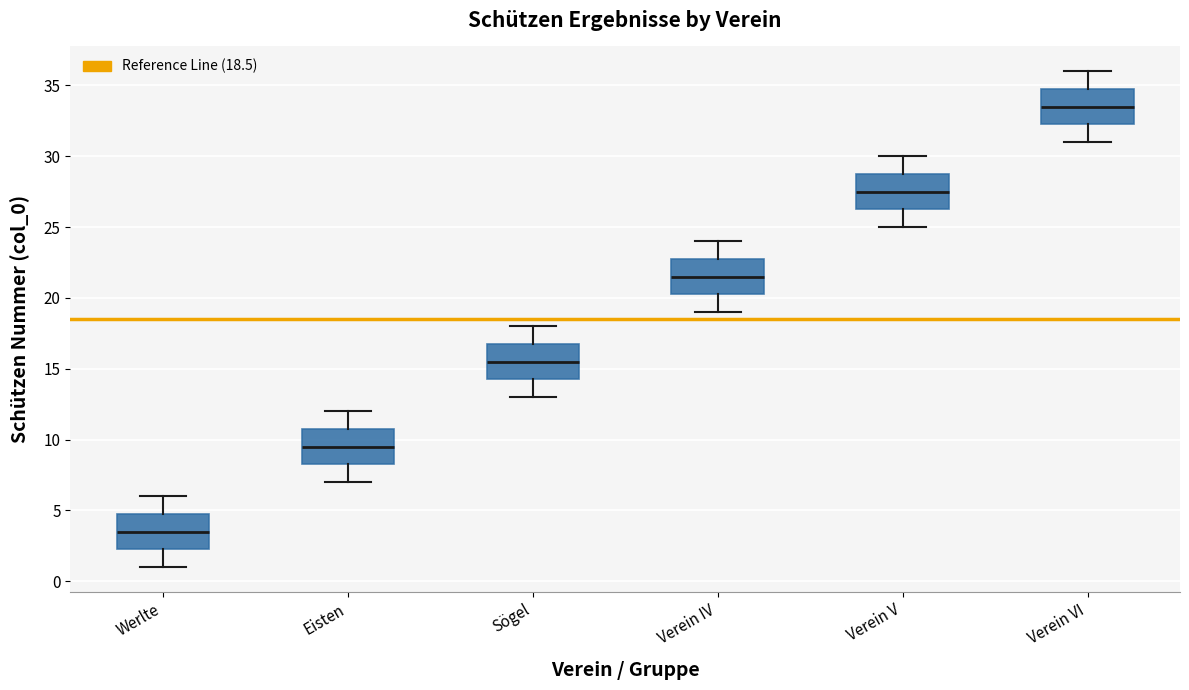

Where does the median line of the box for Verein V sit on the y-axis? The values are not printed on the chart, so give them approximately, as read against the axis.

27.5